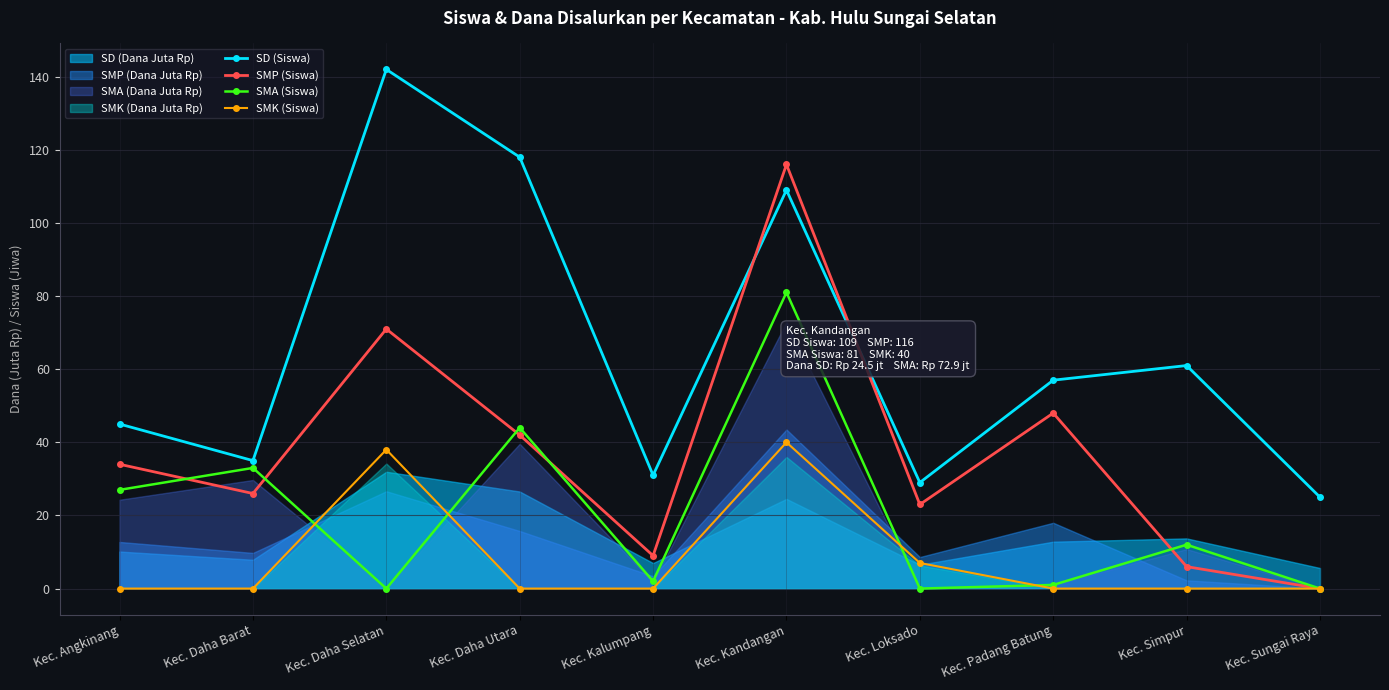

Reading right to left, what are all the values shown in this chart?

SD (Siswa): 25	61	57	29	109	31	118	142	35	45
SMP (Siswa): 0	6	48	23	116	9	42	71	26	34
SMA (Siswa): 0	12	1	0	81	2	44	0	33	27
SMK (Siswa): 0	0	0	7	40	0	0	38	0	0